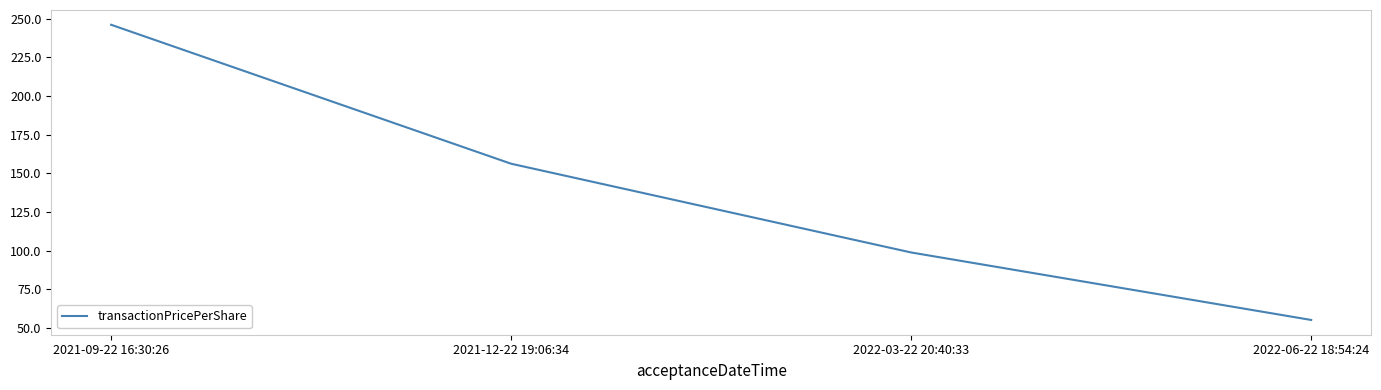

List the labels in order of value, smallest first.

2022-06-22 18:54:24, 2022-03-22 20:40:33, 2021-12-22 19:06:34, 2021-09-22 16:30:26